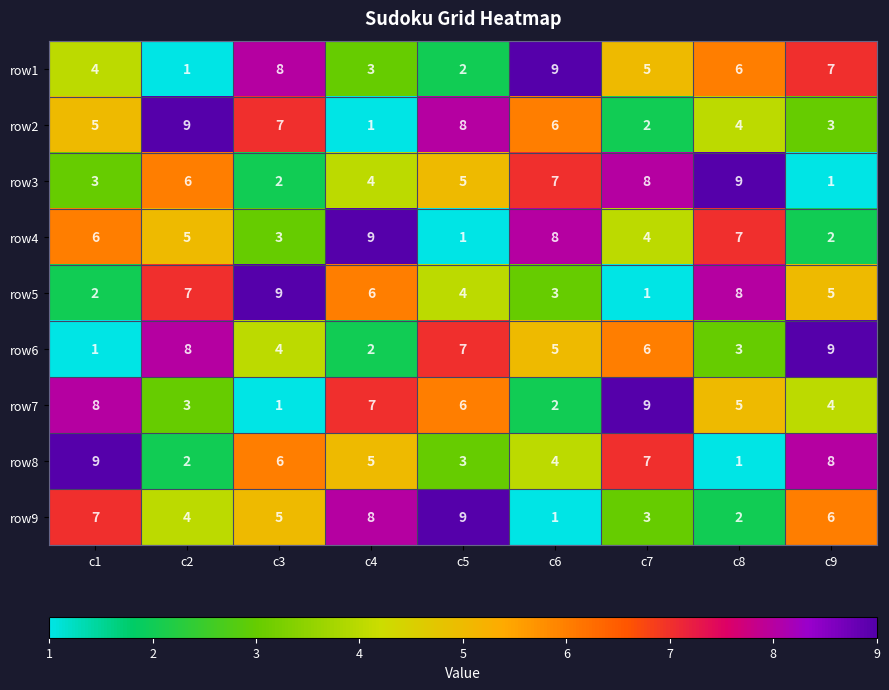

At how many categories does at least one series exceed 7?

9